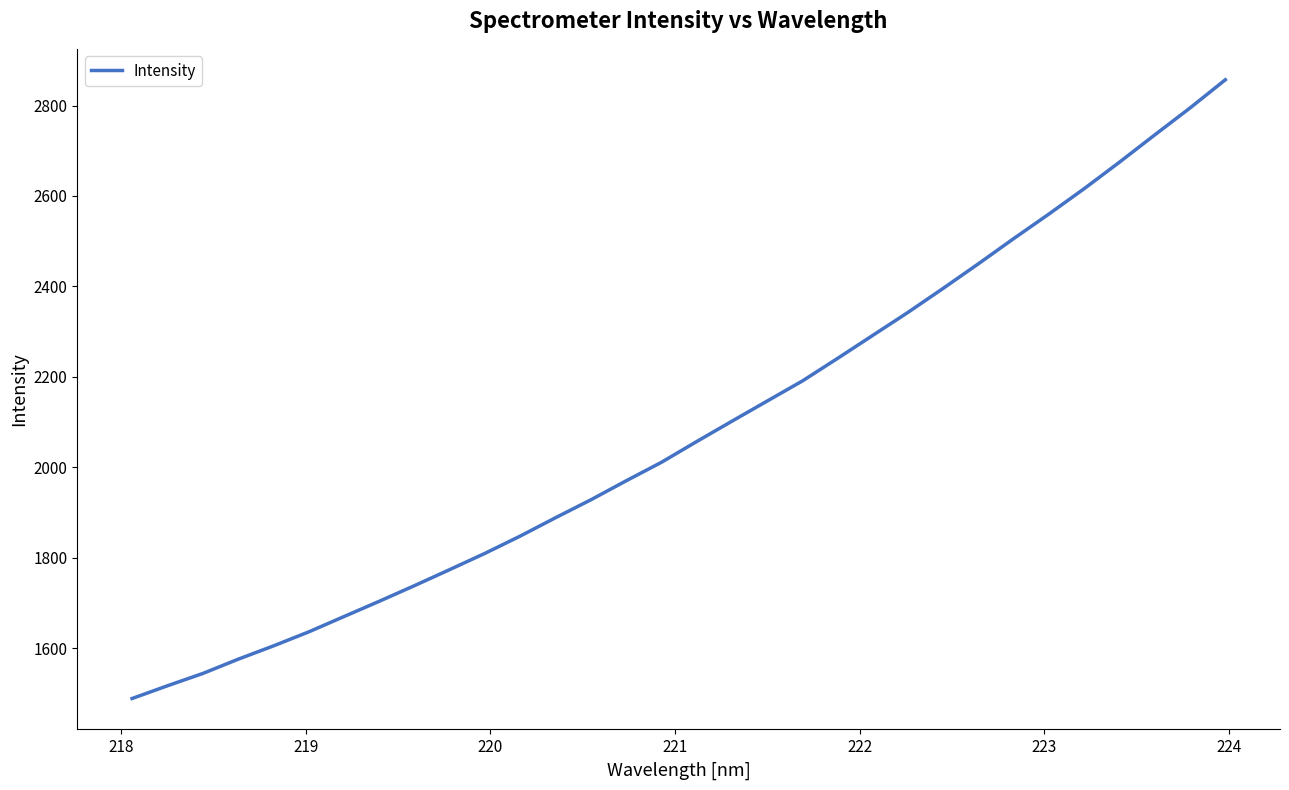

What is the difference between the maximum and minimum values?

1368.3